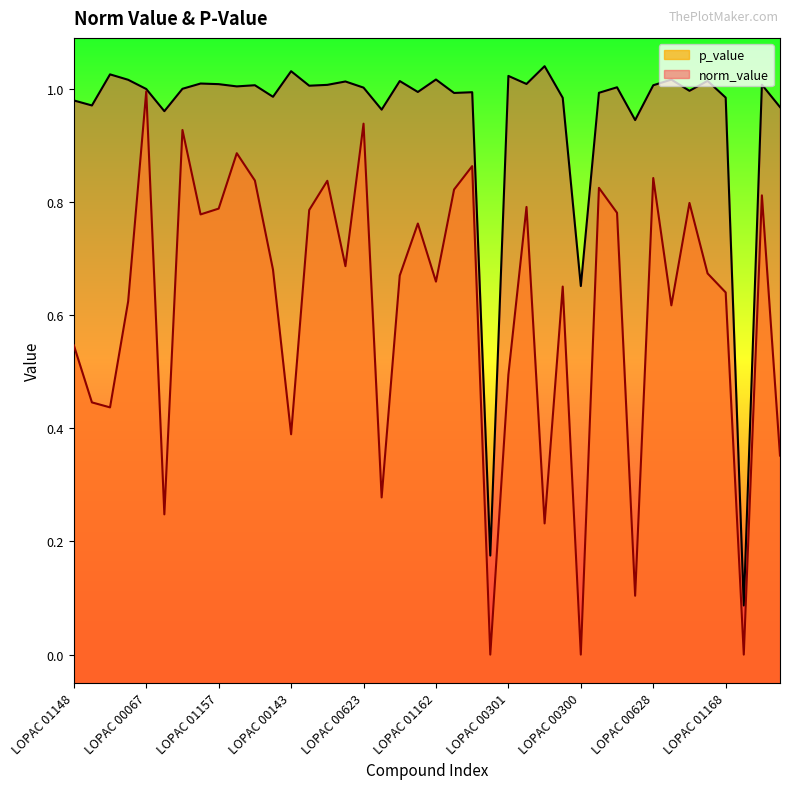

Reading left to right, what are all the values shown in this chart?

norm_value: 1.0	1.0	1.0	1.0	1.0	1.0	1.0	1.0	1.0	1.0	1.0	1.0	1.0	1.0	1.0	1.0	1.0	1.0	1.0	1.0	1.0	1.0	1.0	0.2	1.0	1.0	1.0	1.0	0.7	1.0	1.0	0.9	1.0	1.0	1.0	1.0	1.0	0.1	1.0	1.0
p_value: 0.5	0.4	0.4	0.6	1.0	0.2	0.9	0.8	0.8	0.9	0.8	0.7	0.4	0.8	0.8	0.7	0.9	0.3	0.7	0.8	0.7	0.8	0.9	0.0	0.5	0.8	0.2	0.7	0.0	0.8	0.8	0.1	0.8	0.6	0.8	0.7	0.6	0.0	0.8	0.4